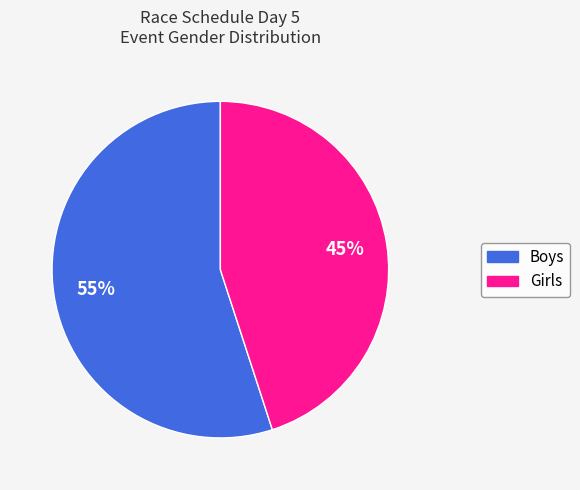

Does Boys represent more than half of the total?

Yes